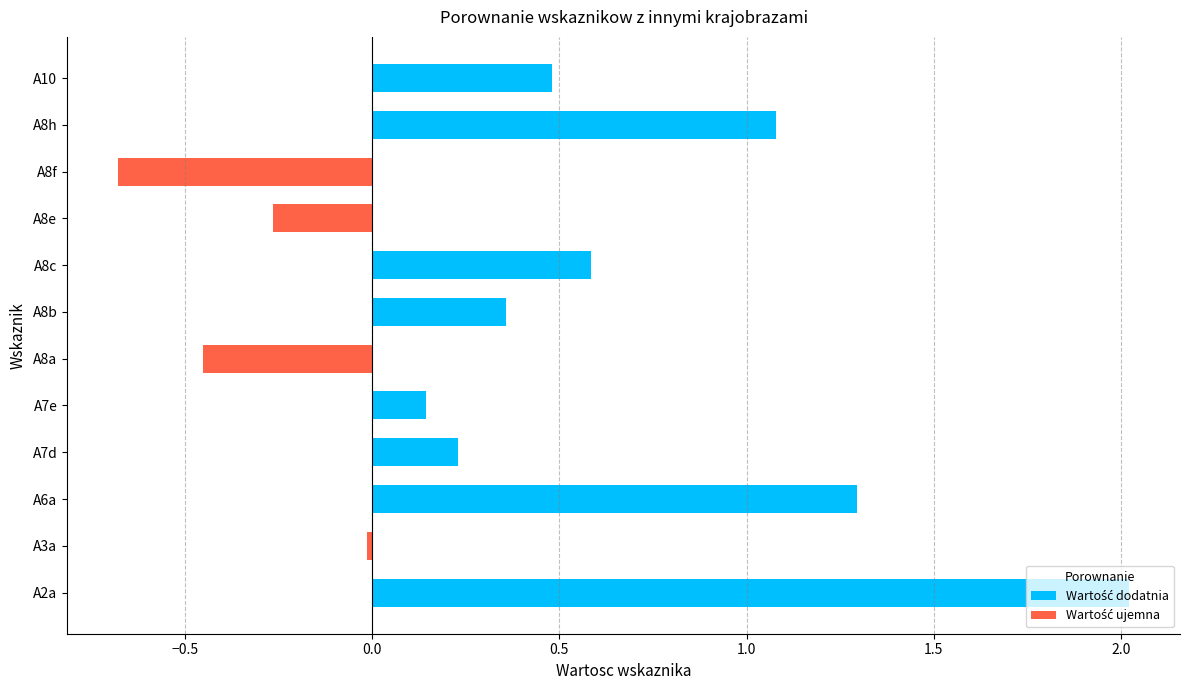

What is the sum of all Wartość ujemna values?

-1.4